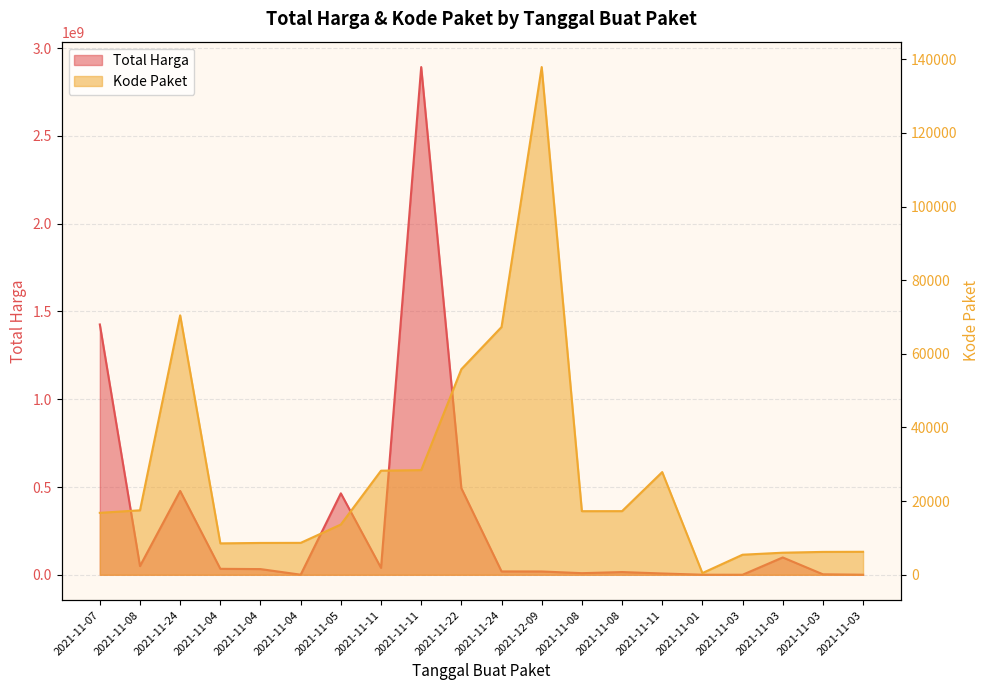

What is the sum of all Total Harga values?

6081172485